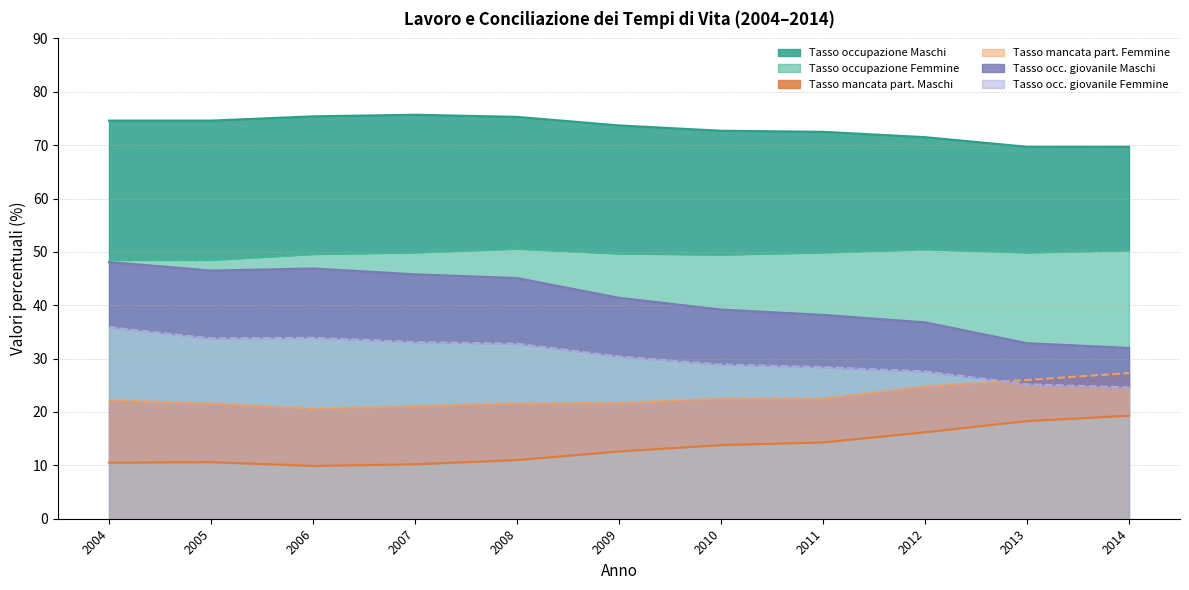

What is the minimum value shown in the chart?

9.9